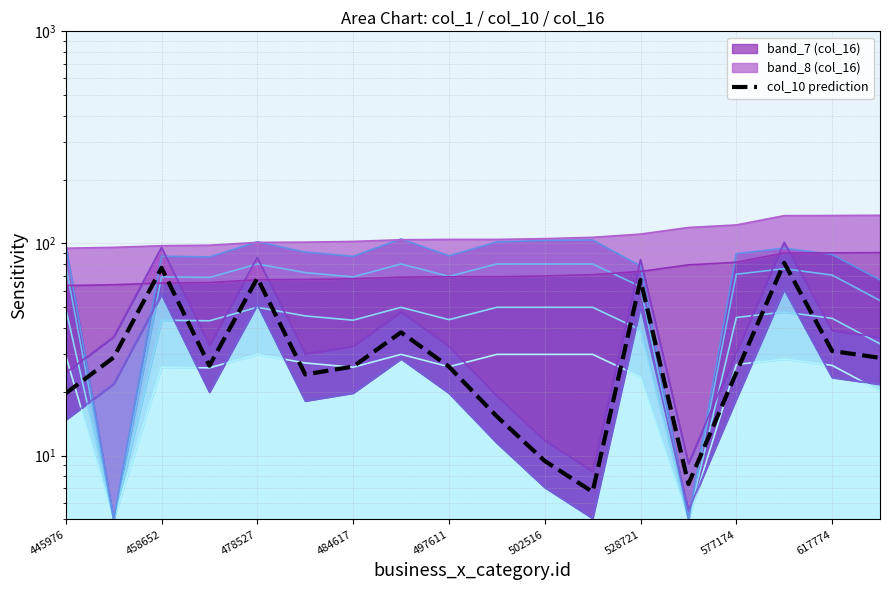

What is the difference between the values at 502516 and 11?

17.4